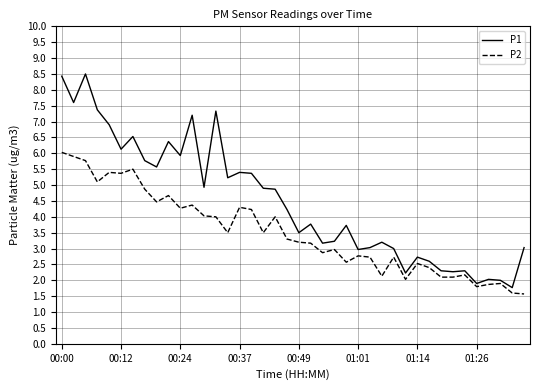

Which series has the largest total across all categories?

P1